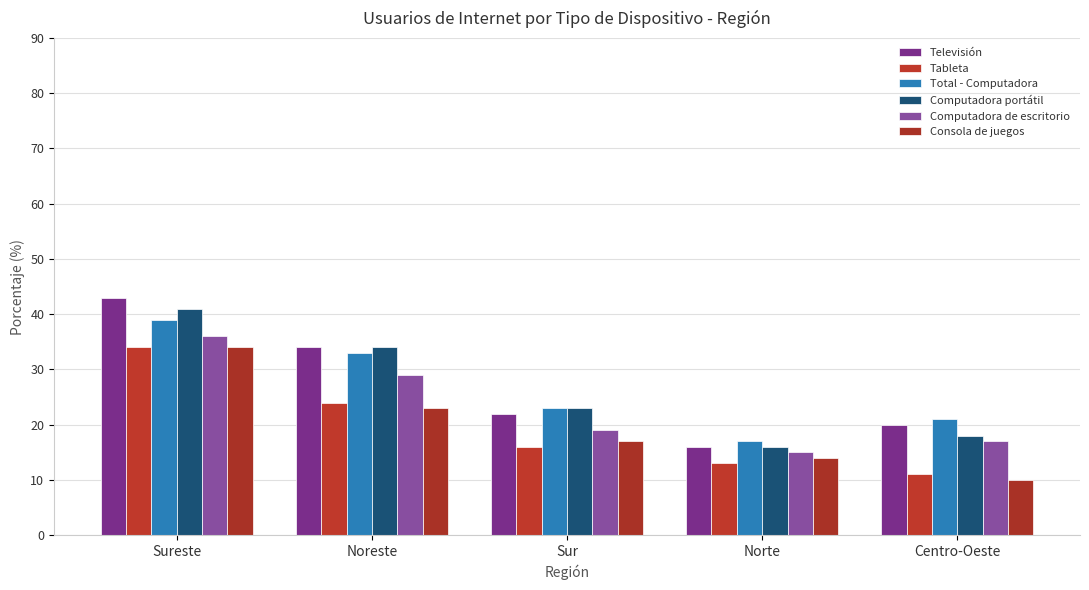

Are the bars grouped side by side (vs. stacked)?

Yes